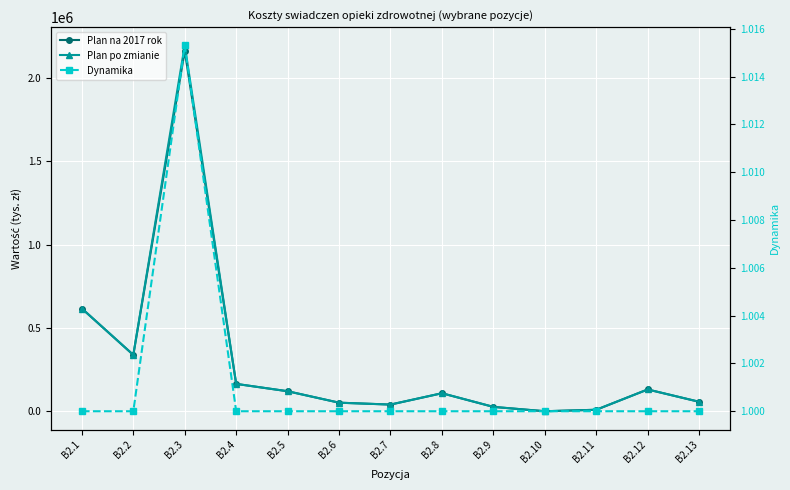

Between B2.6 and B2.7, which series saw the biggest shift?

Plan na 2017 rok